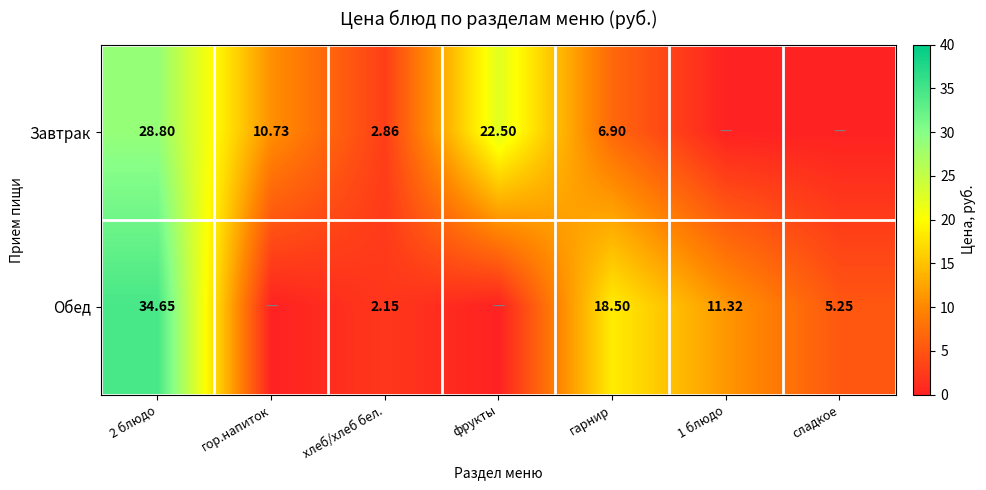

Is the value of Завтрак at 2 блюдо greater than the value of Обед at гарнир?

Yes